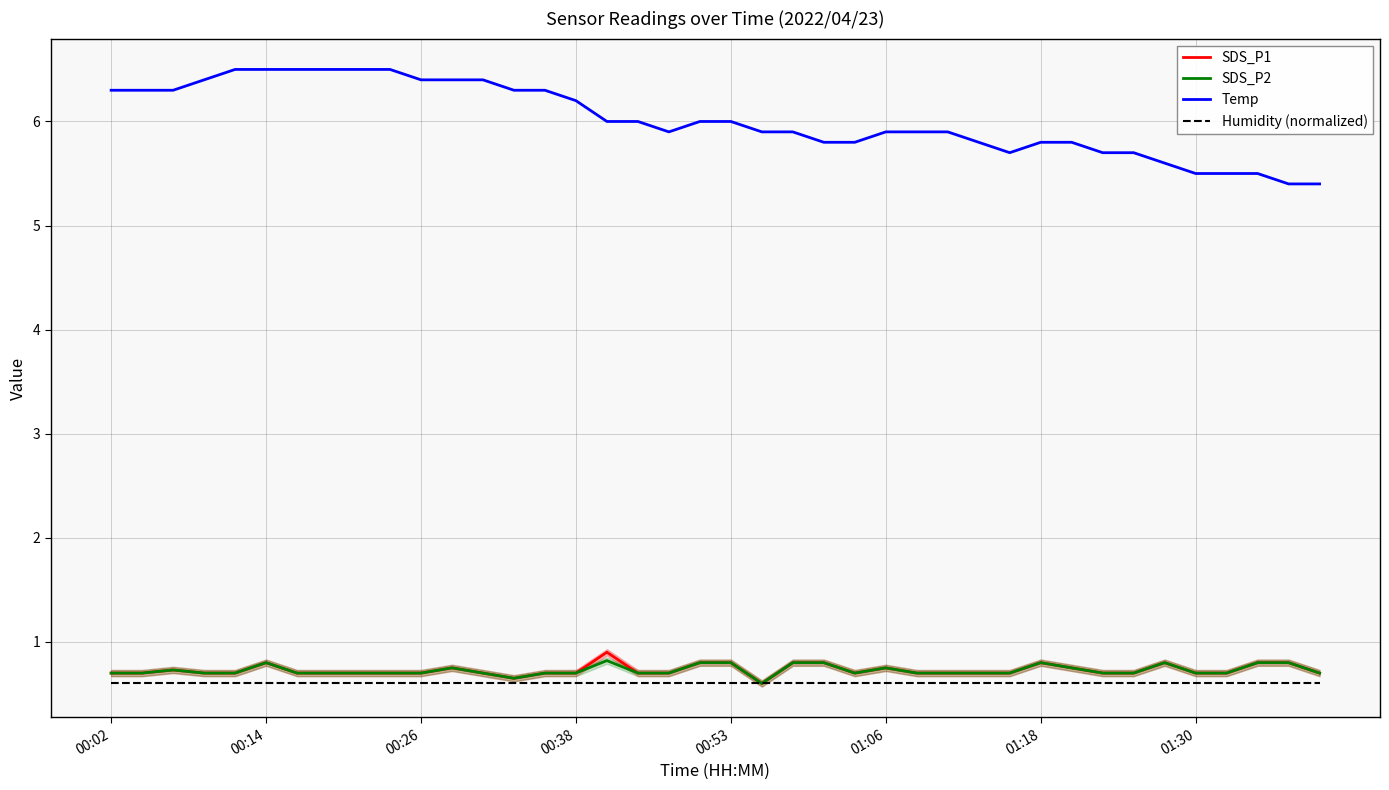

How many lines are shown in the chart?

4